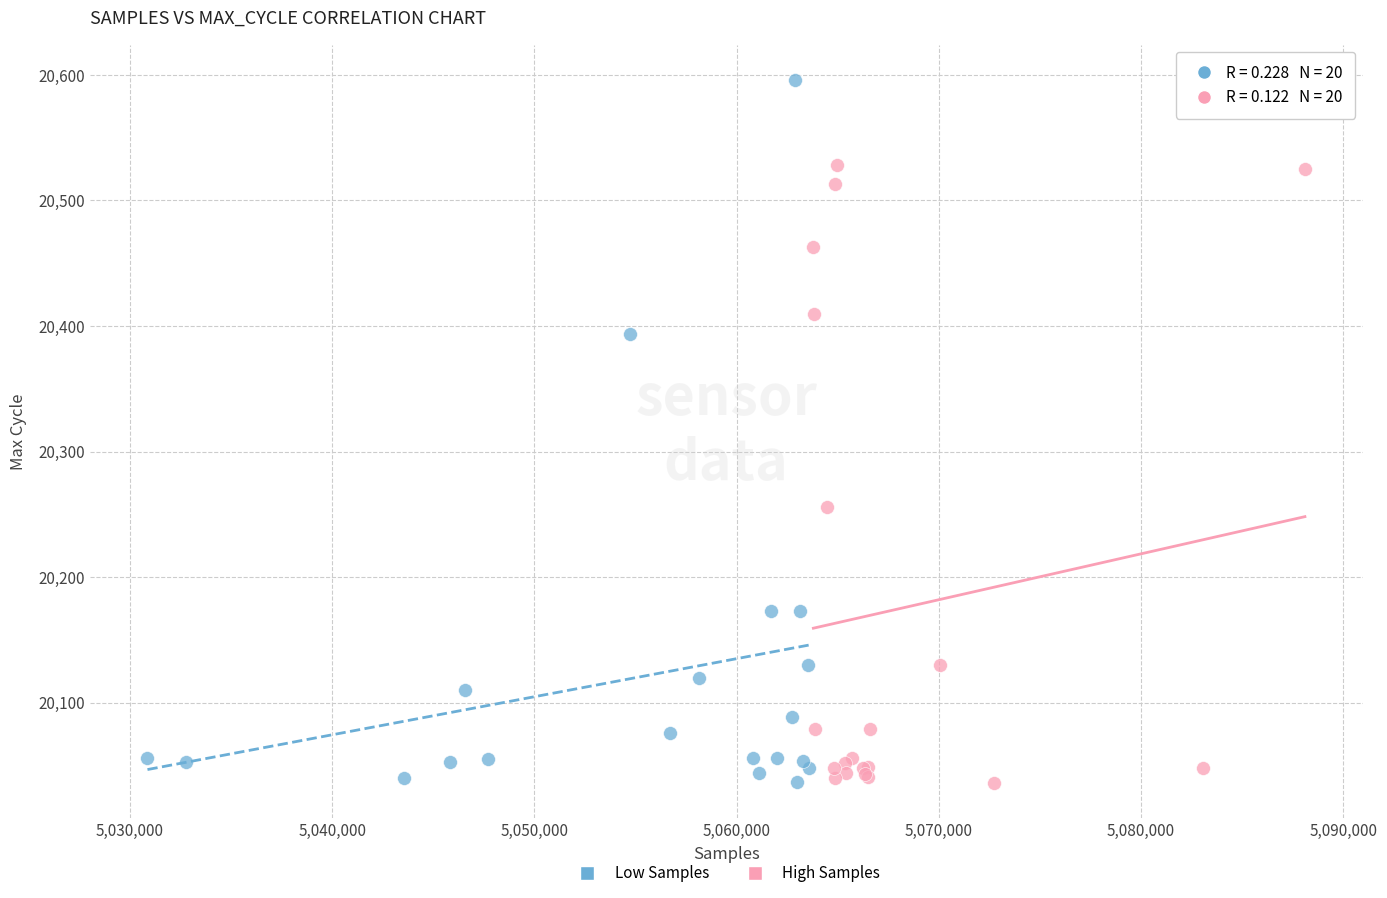

Which series has the widest spread of Y values?

Low Samples